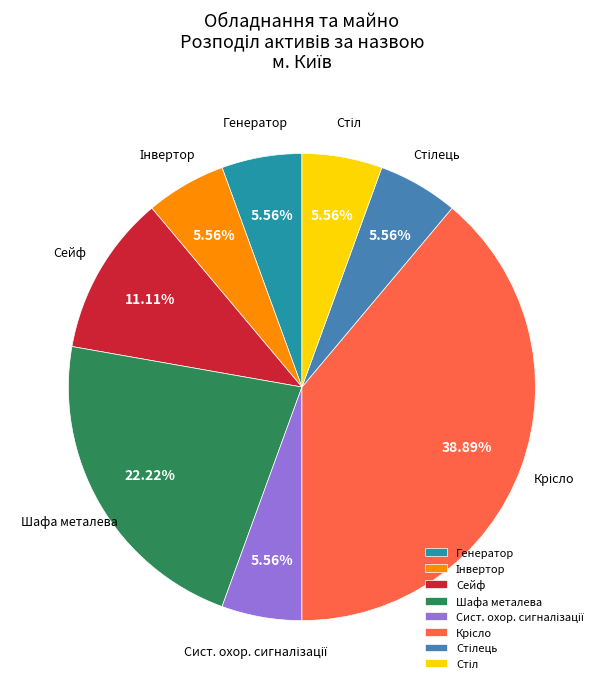

How many segments does this pie chart have?

8